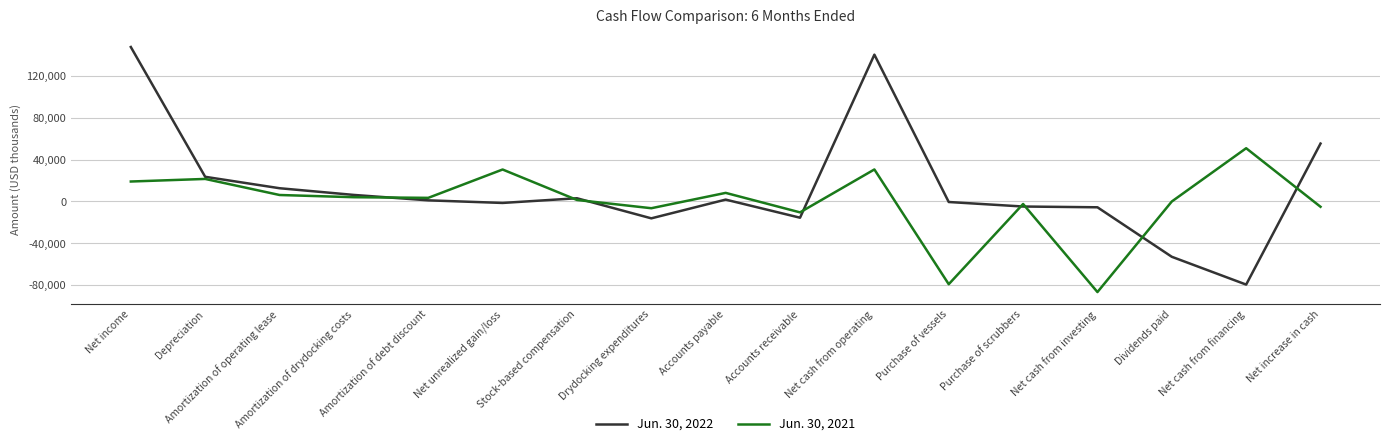

Which series has the largest range (max minus min)?

Jun. 30, 2022